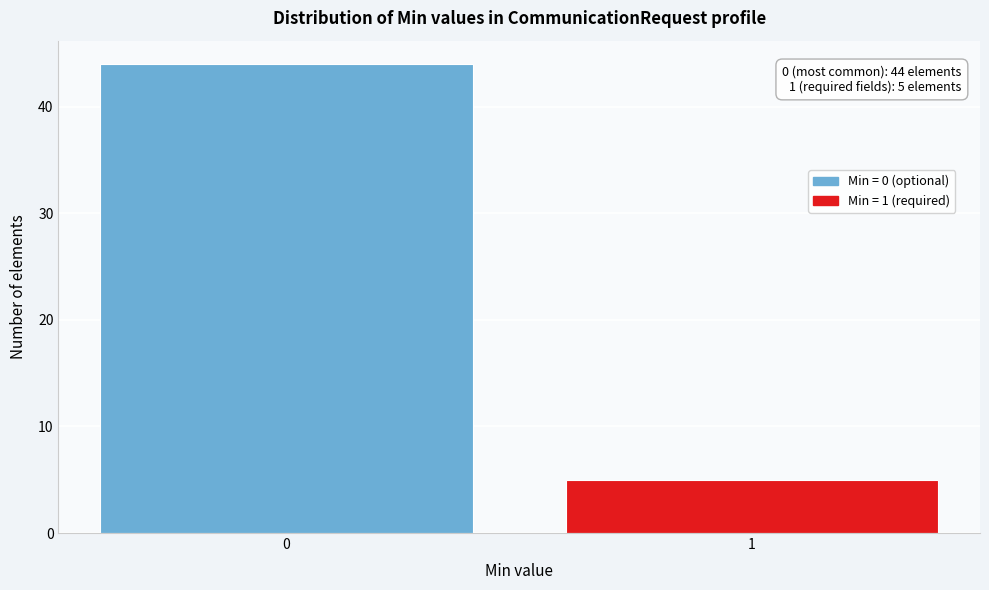

Reading left to right, what are all the values shown in this chart?

0=44	1=5